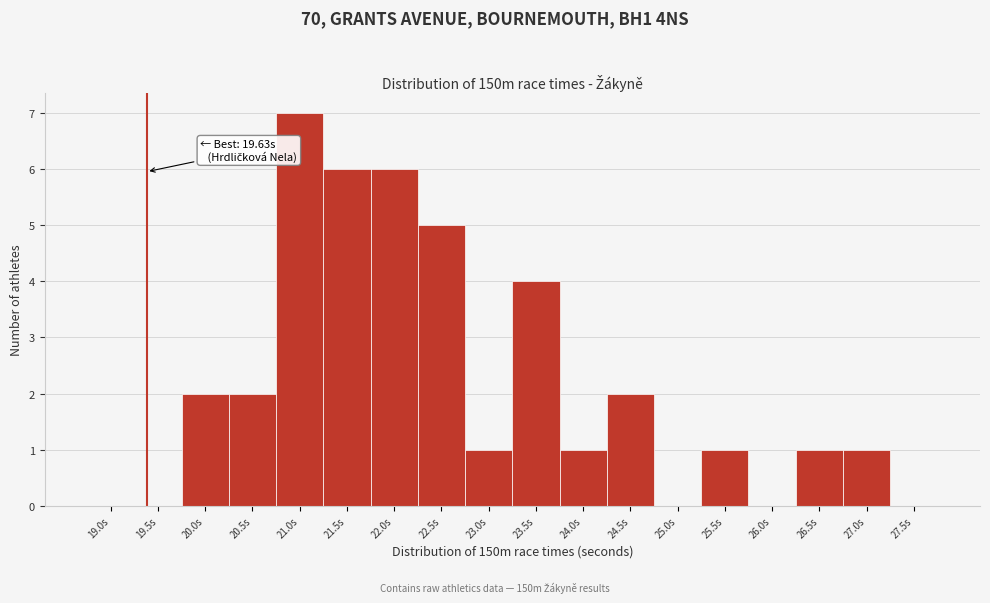

Reading right to left, extract all data points from this chart.

27.5s=0	27.0s=1	26.5s=1	26.0s=0	25.5s=1	25.0s=0	24.5s=2	24.0s=1	23.5s=4	23.0s=1	22.5s=5	22.0s=6	21.5s=6	21.0s=7	20.5s=2	20.0s=2	19.5s=0	19.0s=0